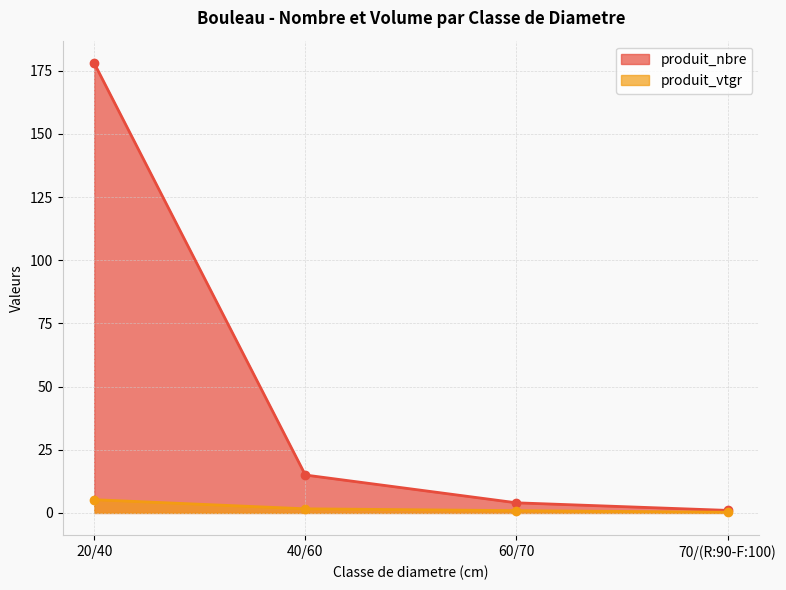

How many values in the produit_nbre series are below 15?

2